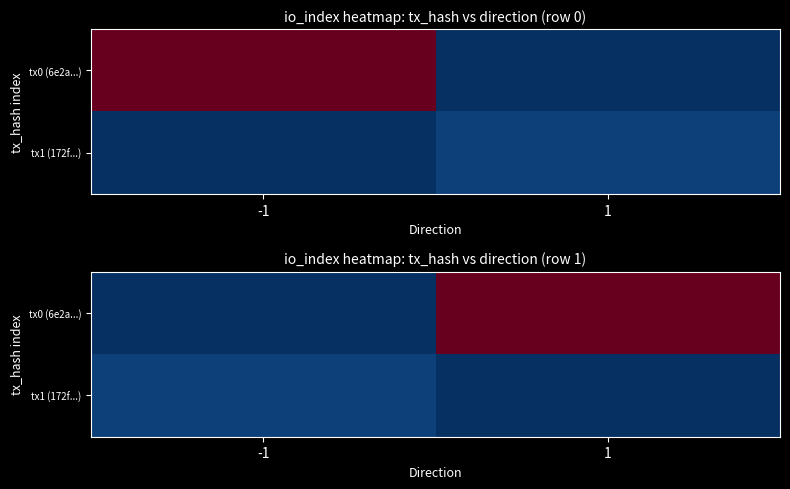

Which label corresponds to the largest value in the chart?

1